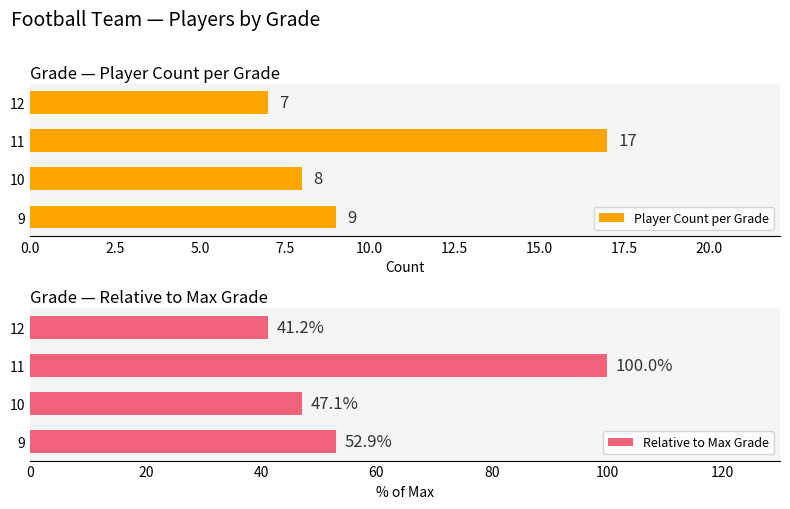

What is the value of the Player Count per Grade bar at the 3rd from the left?

17.0